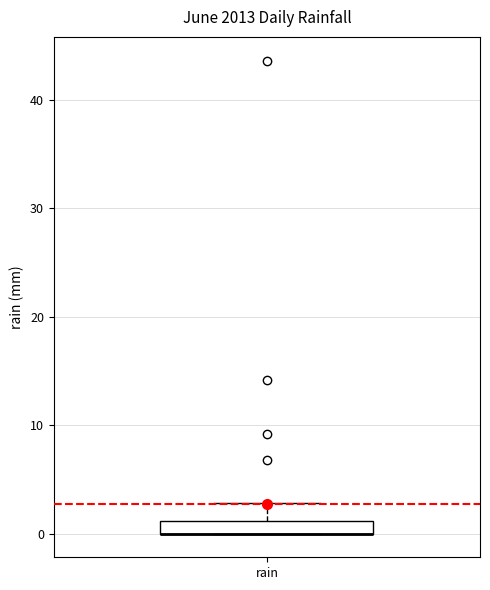

Where is the upper edge of the box for rain on the y-axis? The values are not printed on the chart, so give them approximately, as read against the axis.

1